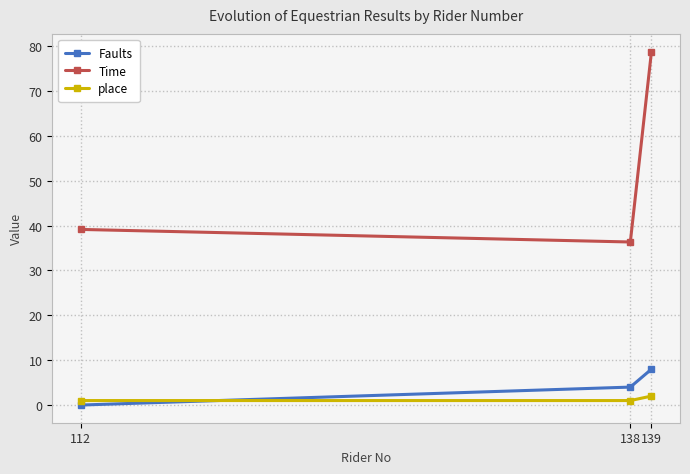

Which series has the largest range (max minus min)?

Time